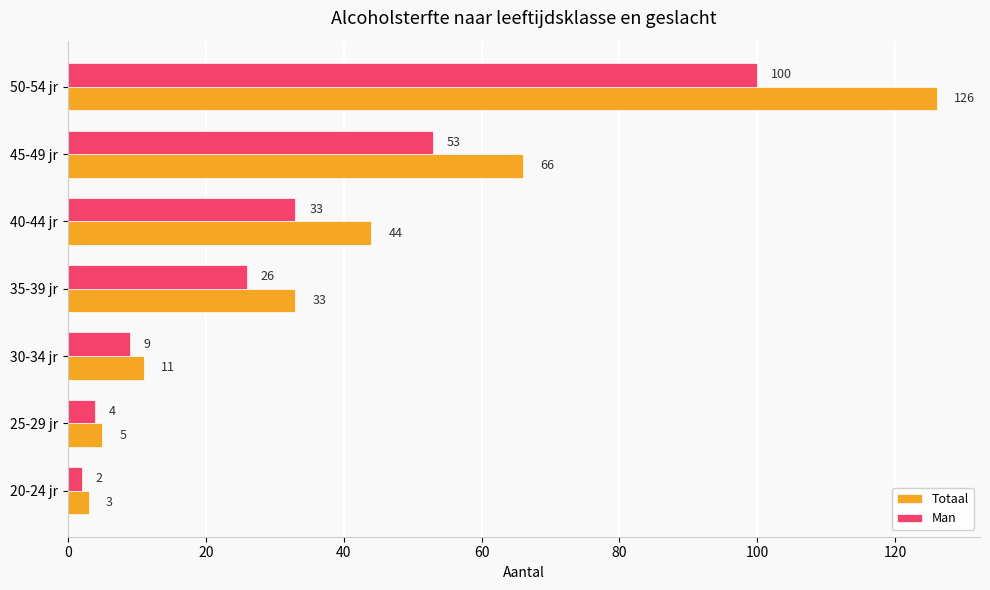

Count the number of data series in this chart.

2